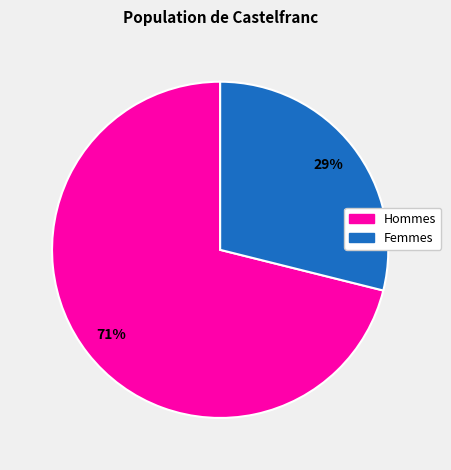

How many slices are in this pie chart?

2